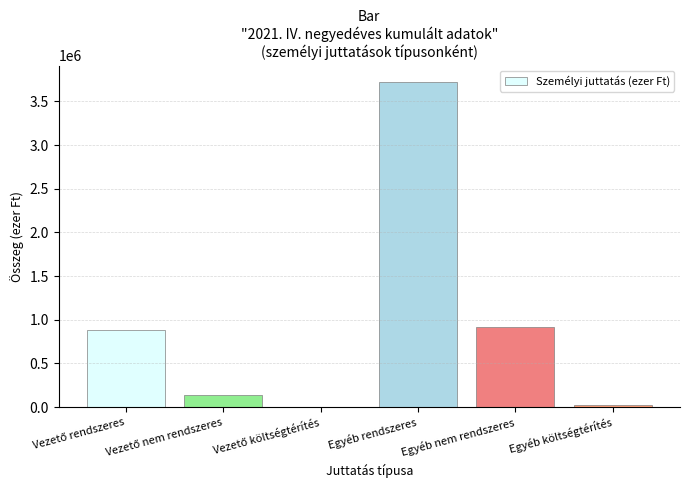

At which label is the value closest to 1862851?

Egyéb nem rendszeres